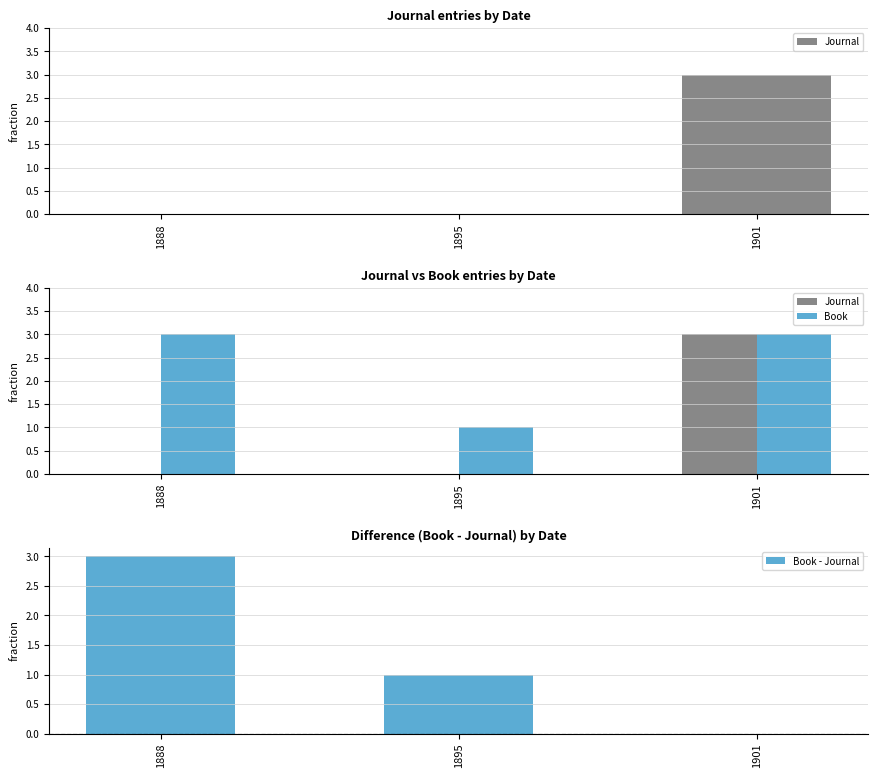

What is the spread (max minus min) of values at 1888?

3